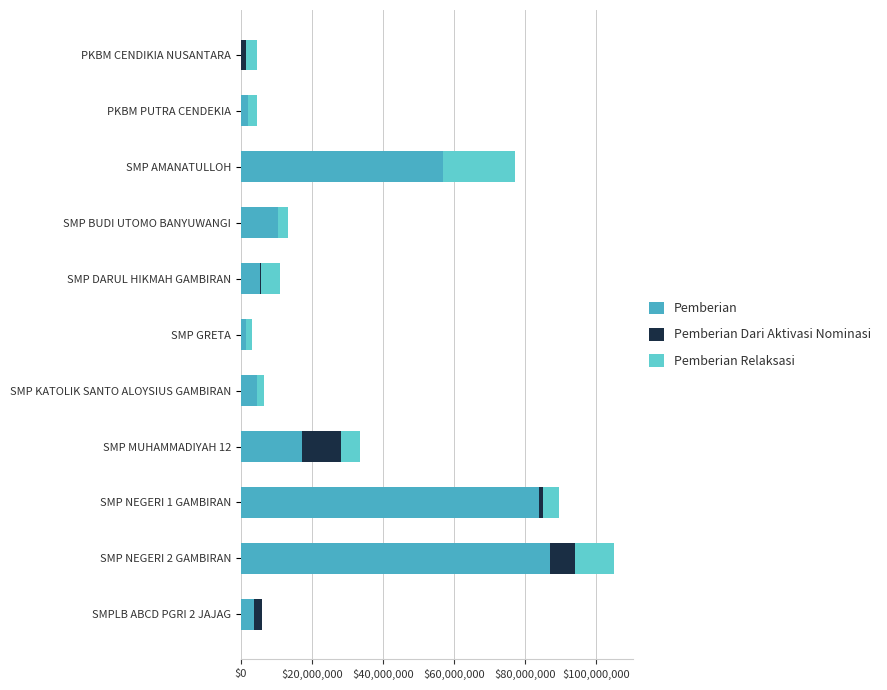

What is the value of the Pemberian Relaksasi bar at the 9th from the left?

4500000